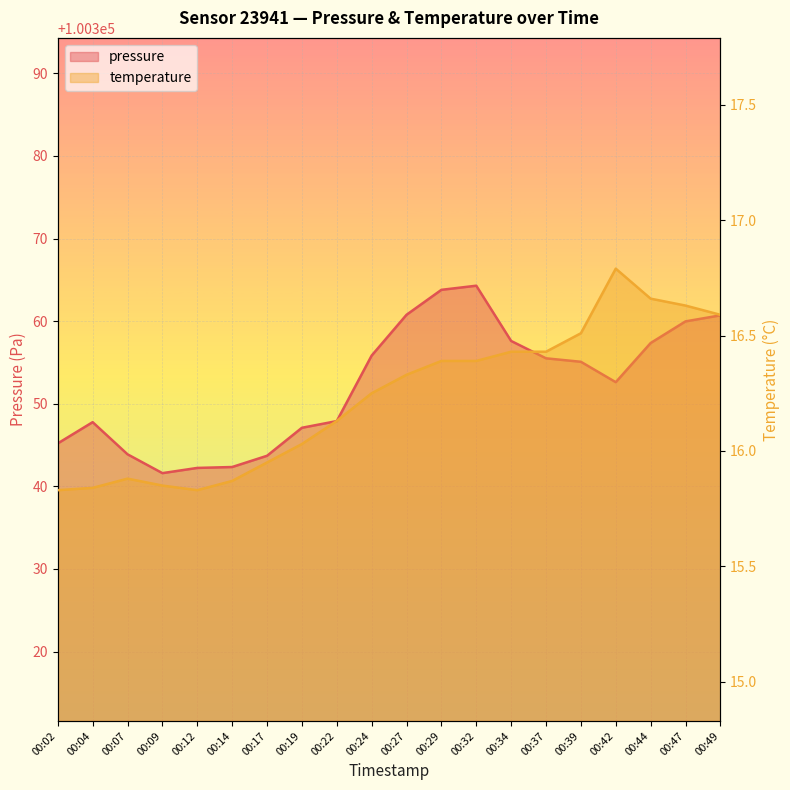

True or false: temperature has a value of 16.5 at 00:39.

True